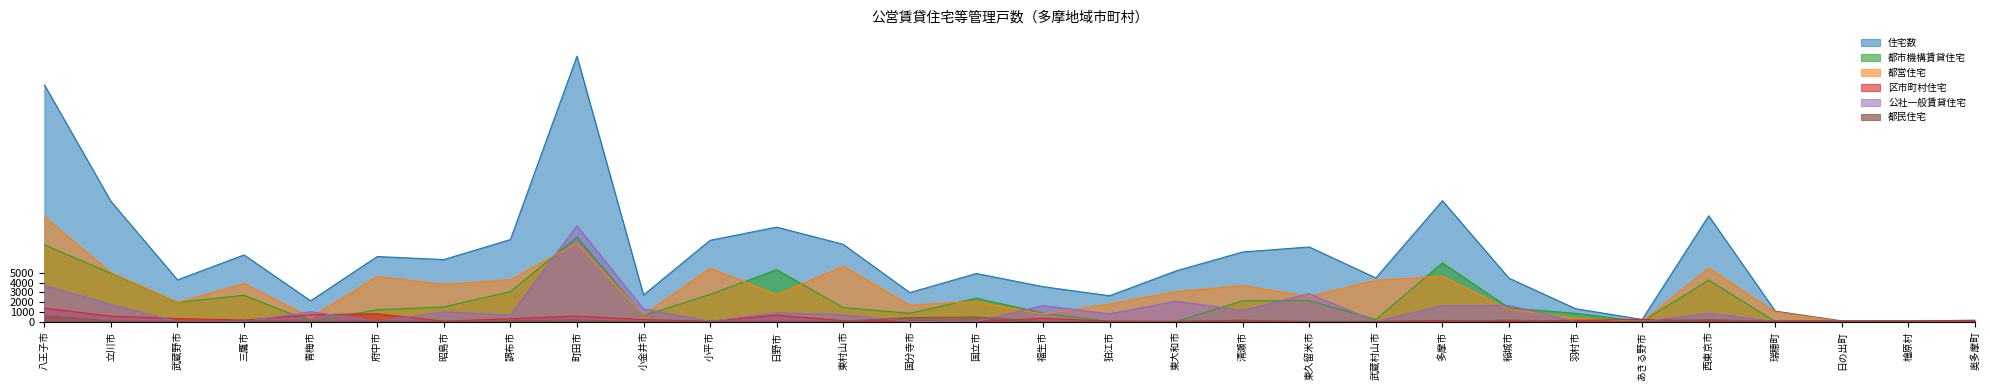

The 区市町村住宅 series shows 21 at 狛江市. True or false?

False